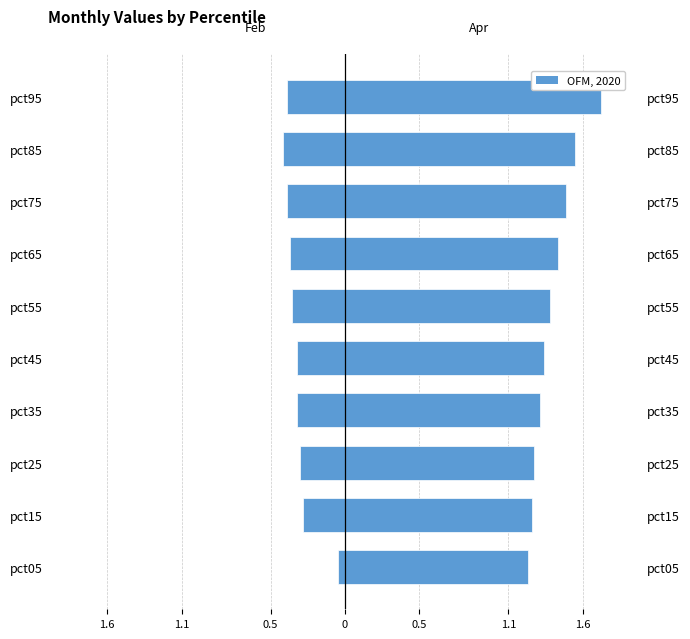

Is the value of Feb at pct65 greater than the value of Apr at pct55?

No